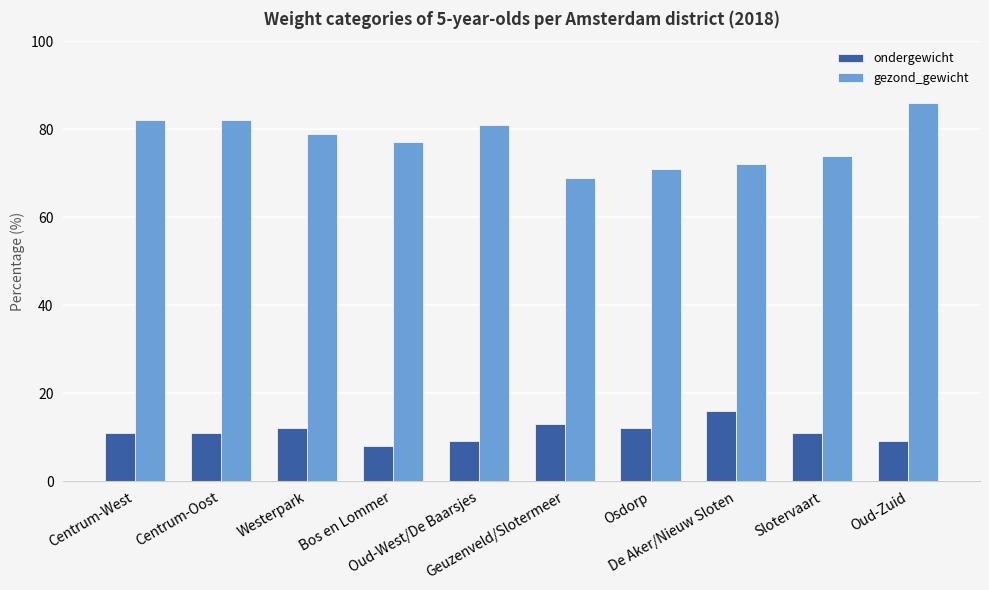

What is the difference between the maximum and minimum values in the gezond_gewicht series?

17